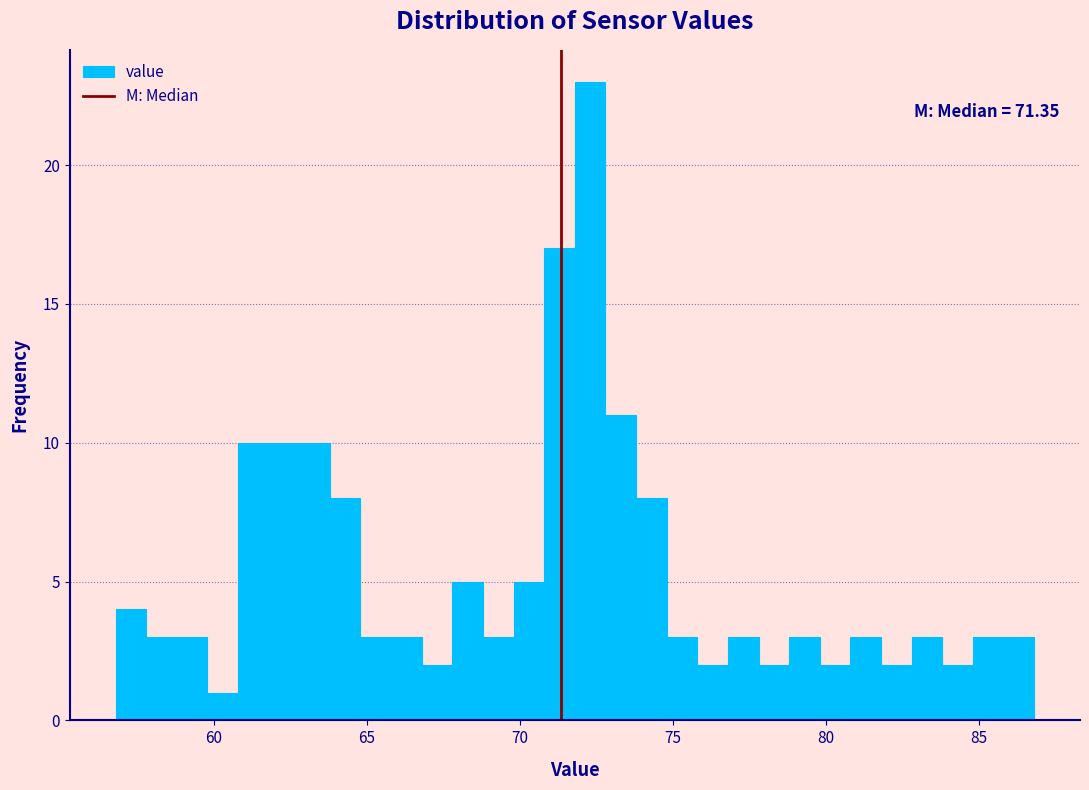

Read against the x-axis, roughly where is the centre of the tallest bar?

72.5